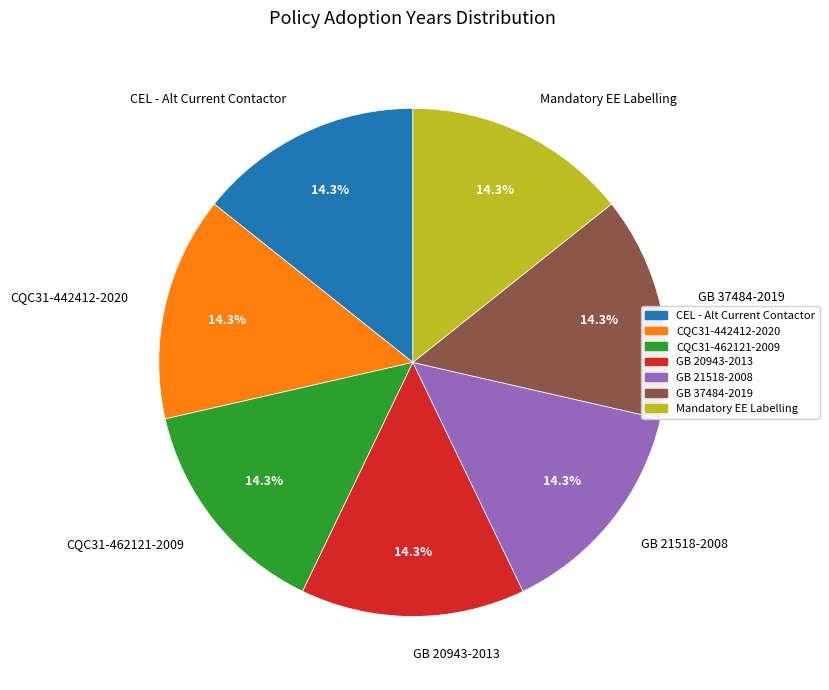

What is the ratio of the value at CQC31-442412-2020 to the value at GB 20943-2013?

1.0